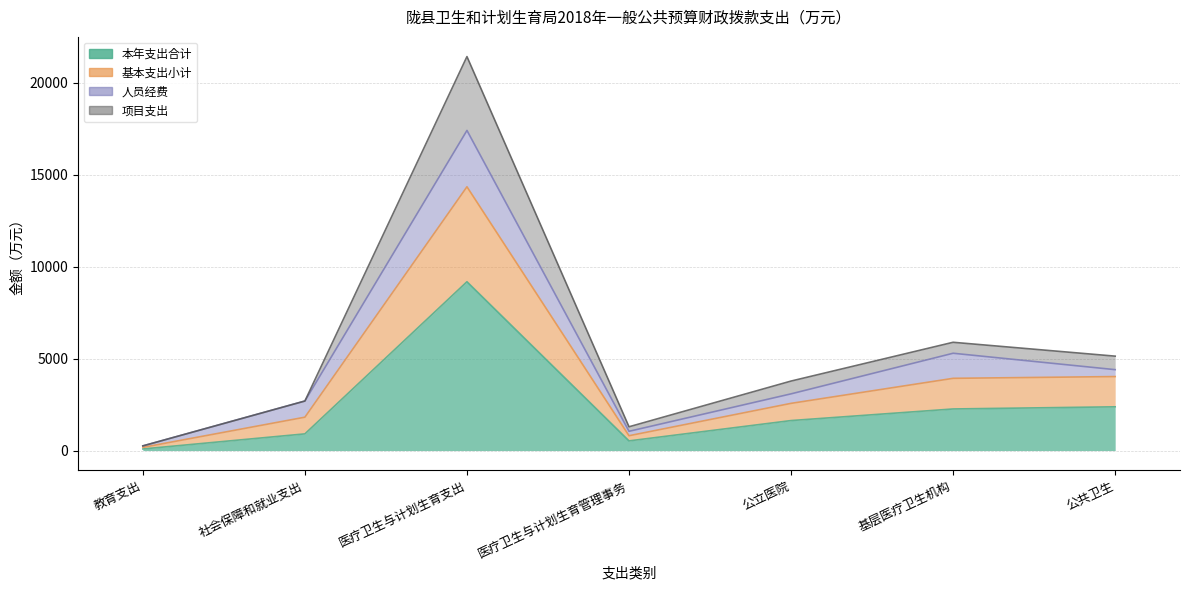

How many interior local peaks does the 本年支出合计 series have?

1